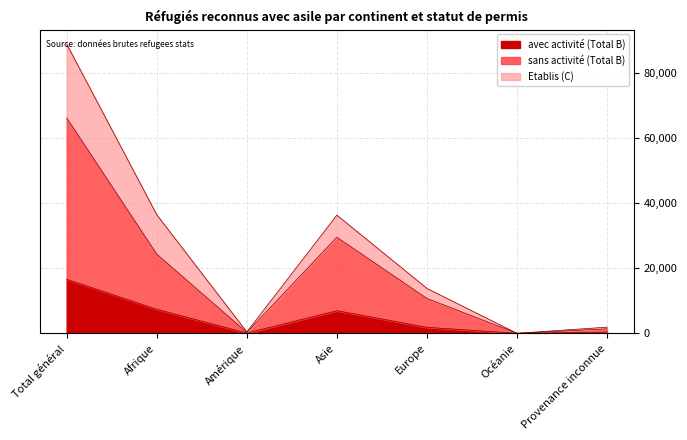

What is the difference between the maximum and minimum values in the sans activité (Total B) series?

66157